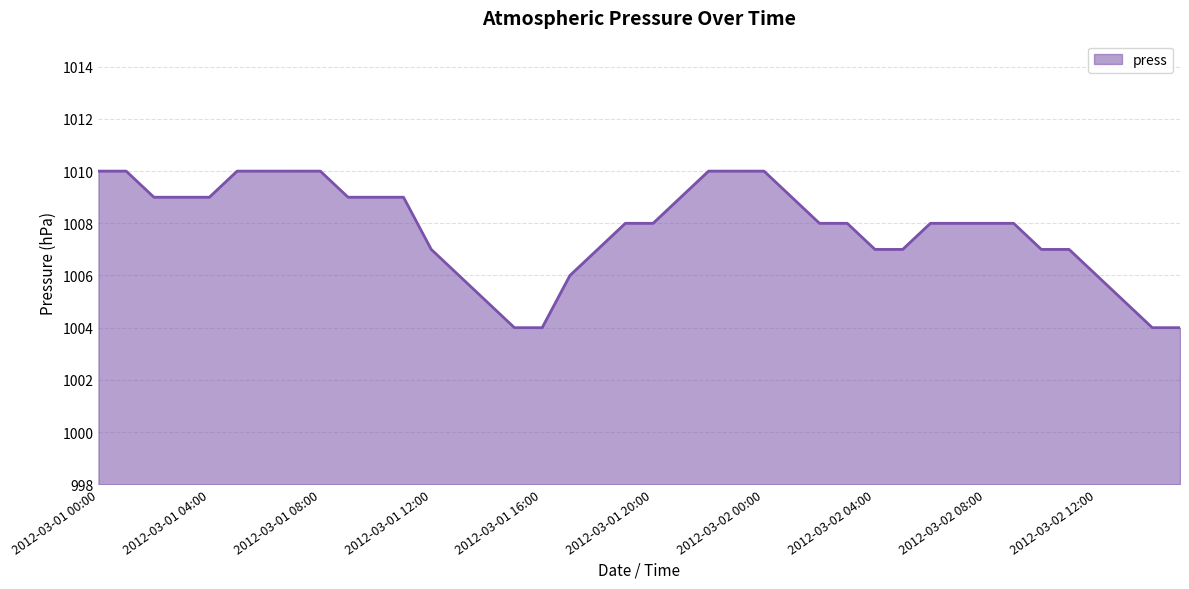

What is the minimum value shown in the chart?

1004